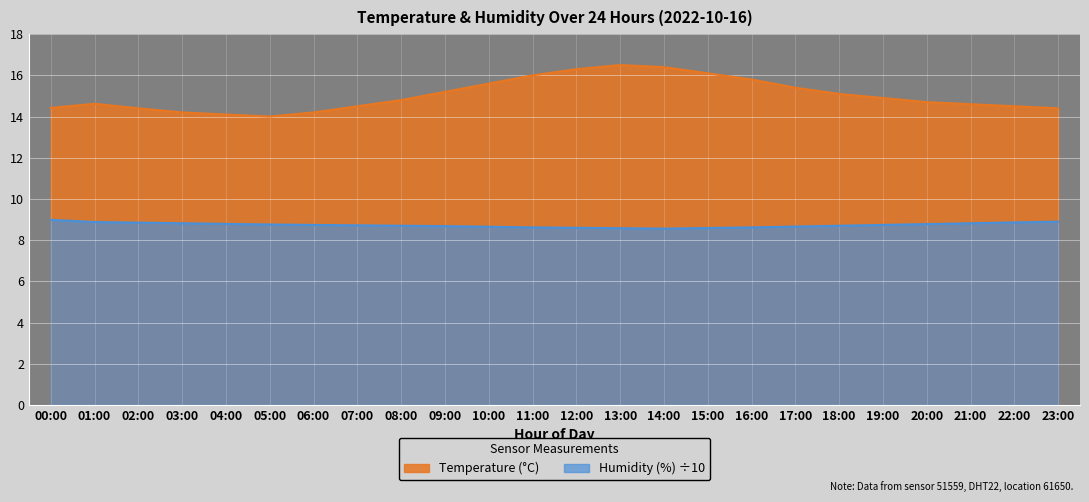

What is the sum of all humidity values?

209.6